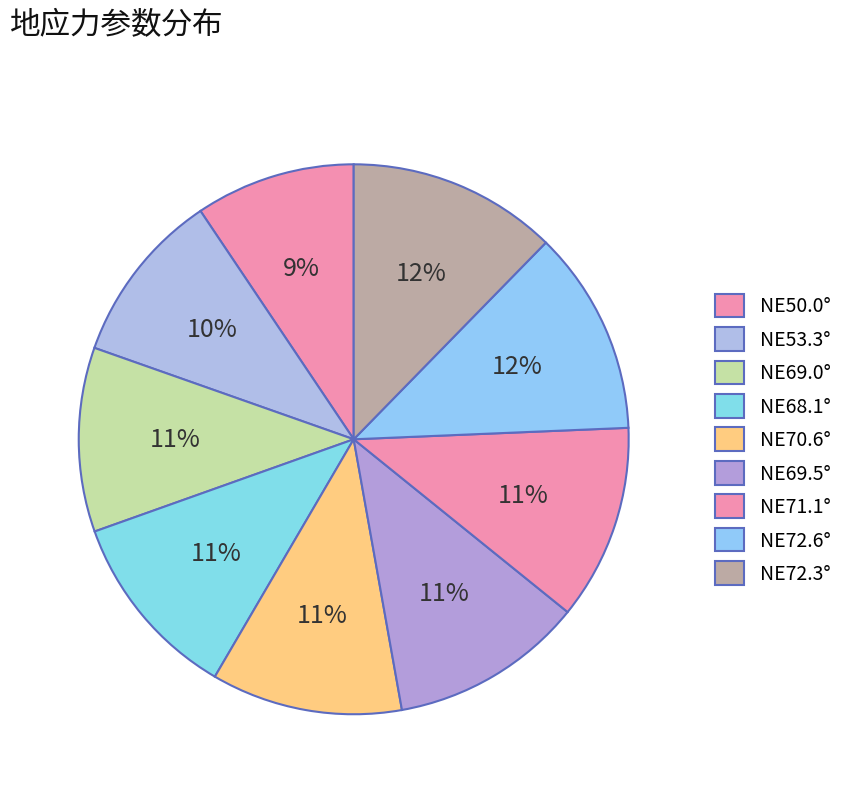

Is there any slice that represents more than half of the pie?

No